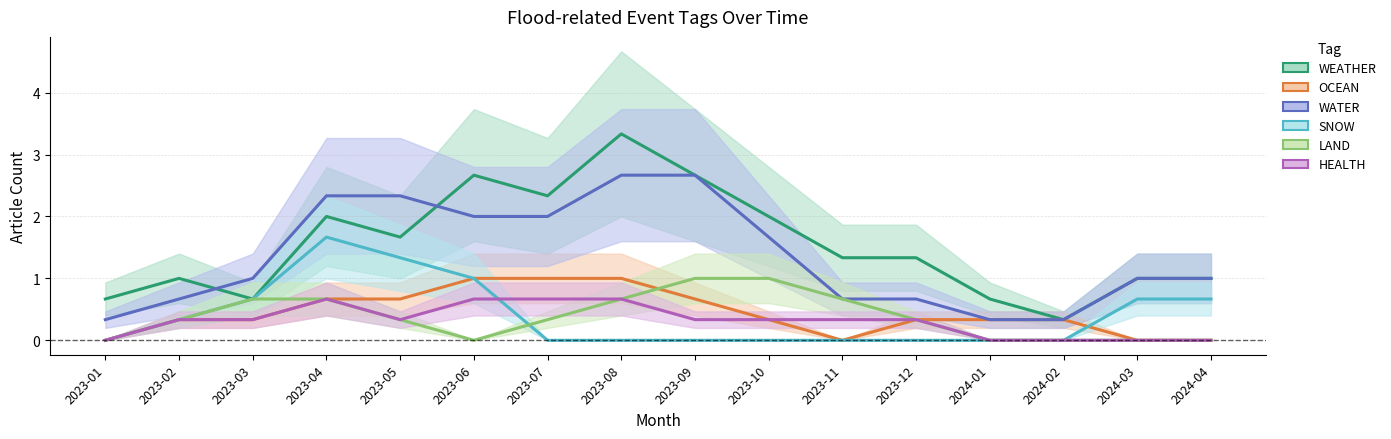

Reading left to right, extract all data points from this chart.

WEATHER: 0.7	1.0	0.7	2.0	1.7	2.7	2.3	3.3	2.7	2.0	1.3	1.3	0.7	0.3	1.0	1.0
OCEAN: 0.0	0.3	0.3	0.7	0.7	1.0	1.0	1.0	0.7	0.3	0.0	0.3	0.3	0.3	0.0	0.0
WATER: 0.3	0.7	1.0	2.3	2.3	2.0	2.0	2.7	2.7	1.7	0.7	0.7	0.3	0.3	1.0	1.0
SNOW: 0.0	0.3	0.7	1.7	1.3	1.0	0.0	0.0	0.0	0.0	0.0	0.0	0.0	0.0	0.7	0.7
LAND: 0.0	0.3	0.7	0.7	0.3	0.0	0.3	0.7	1.0	1.0	0.7	0.3	0.0	0.0	0.0	0.0
HEALTH: 0.0	0.3	0.3	0.7	0.3	0.7	0.7	0.7	0.3	0.3	0.3	0.3	0.0	0.0	0.0	0.0